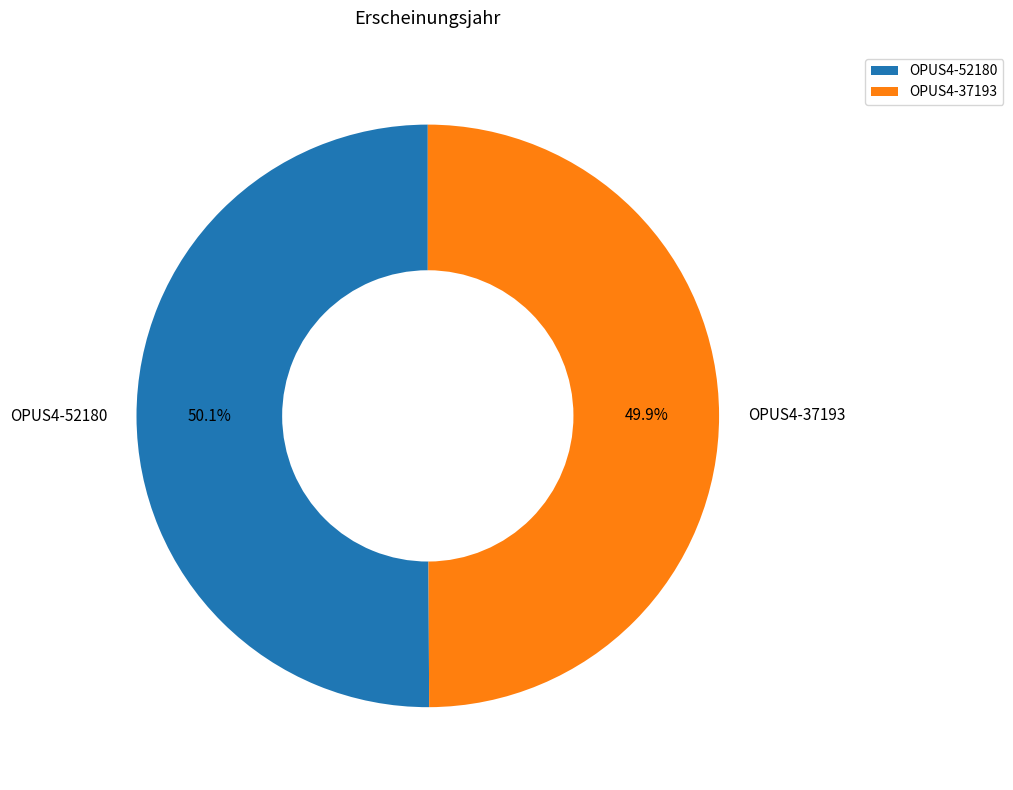

How much of the chart is everything except OPUS4-37193?

50.1%